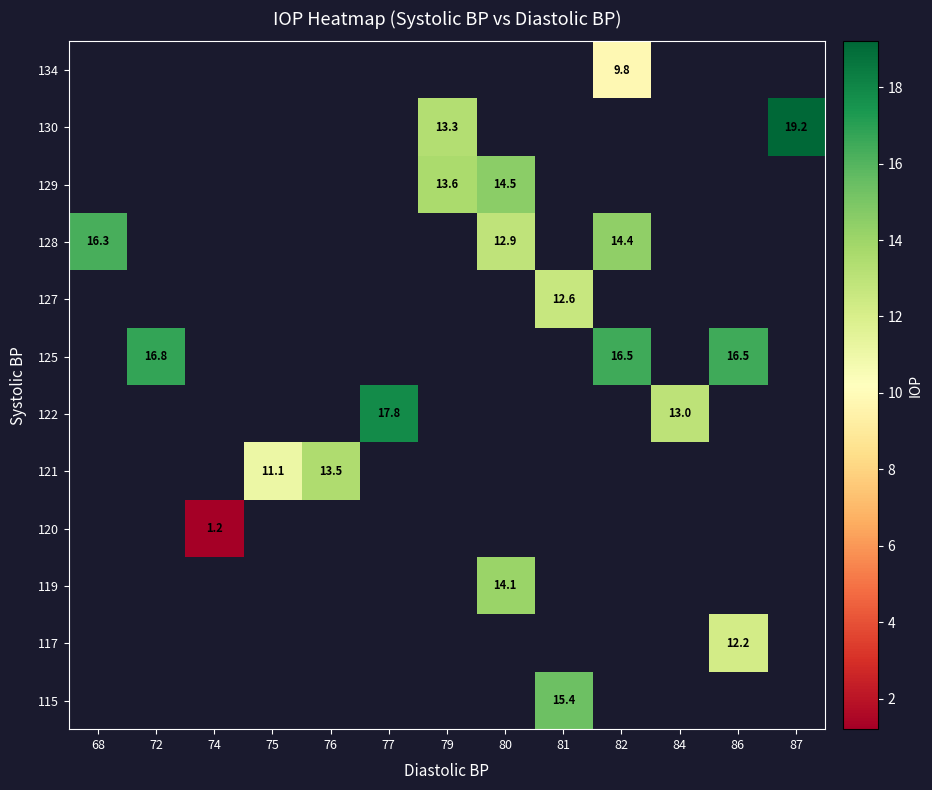

The value of 130 at 87 is 19.2. True or false?

True